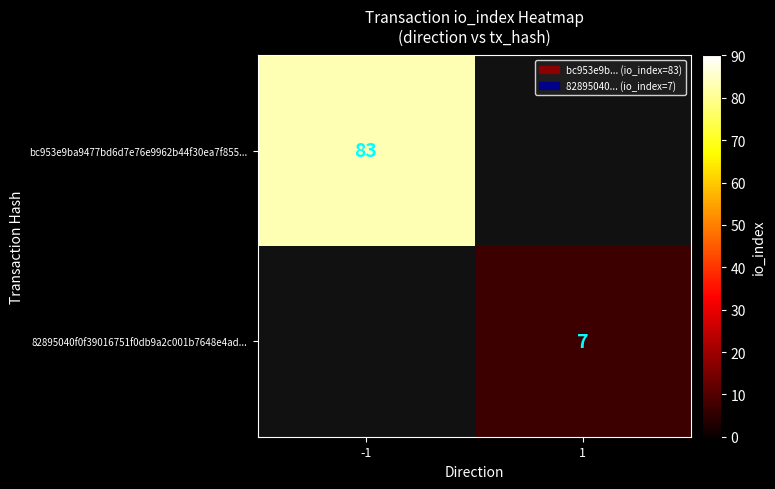

Is the value of bc953e9ba9477bd6d7e76e9962b44f30ea7f855... at -1 greater than the value of 82895040f0f39016751f0db9a2c001b7648e4ad... at 1?

Yes